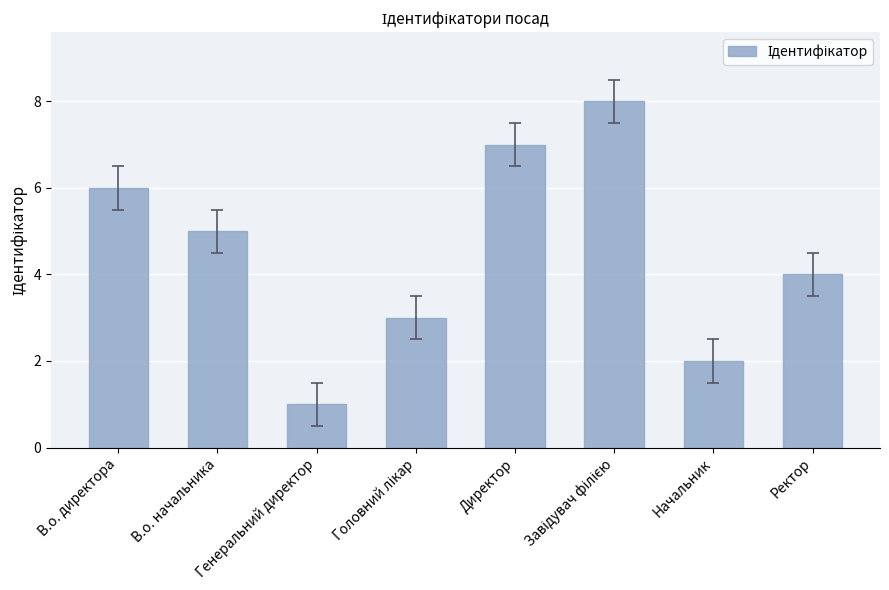

What is the difference between the second highest and second lowest values?

5